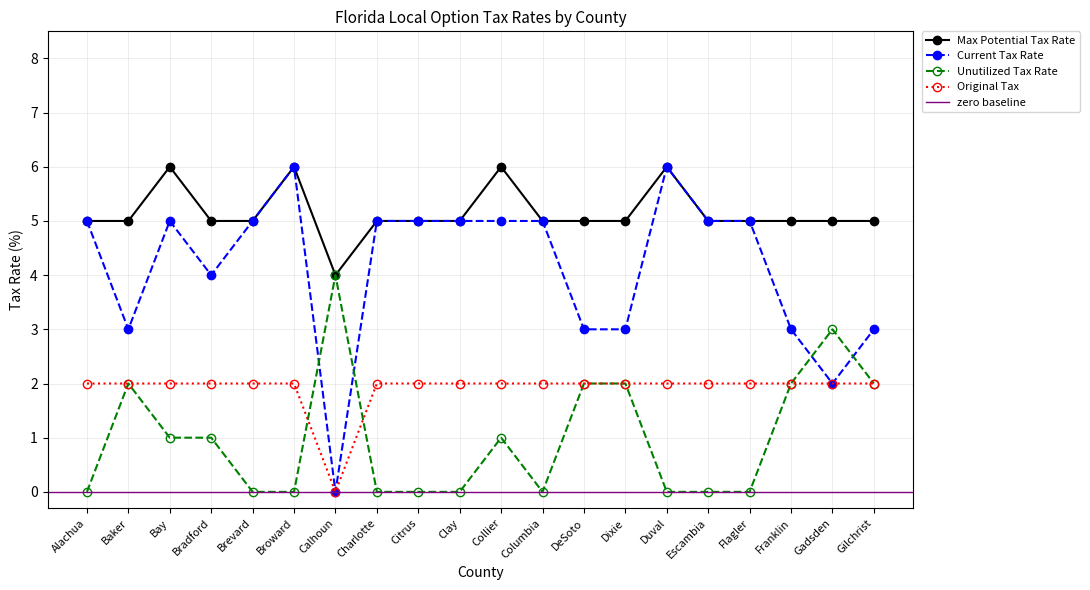

What is the label of the 1st point from the right?

Gilchrist